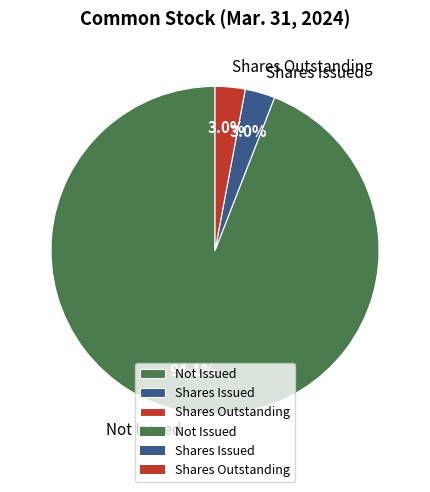

Approximately how many times larger is the value at Shares Issued compared to Shares Outstanding?

1.0